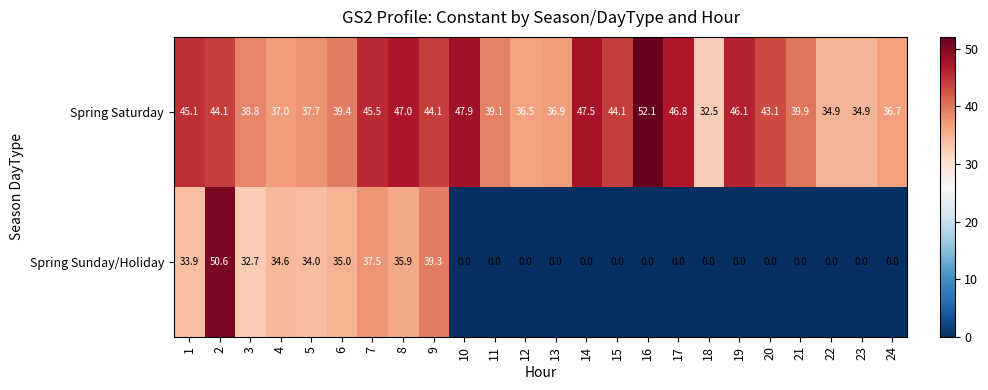

Is it true that Spring Saturday equals 22.2 at 23?

False